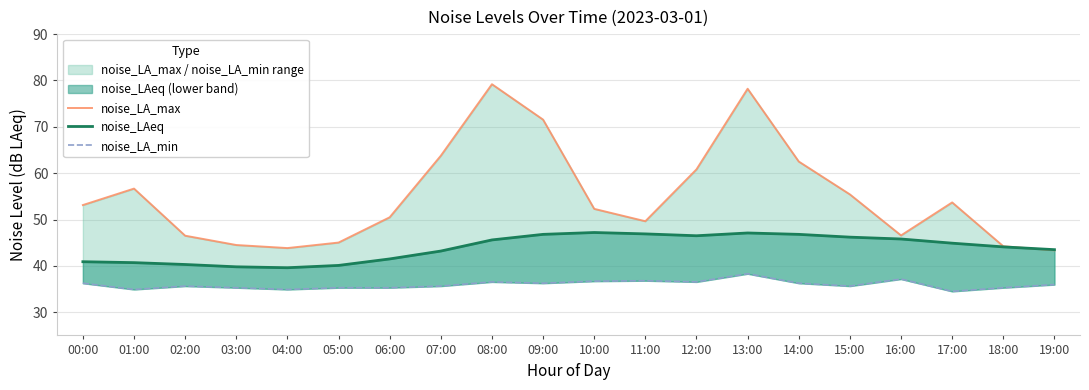

Count the number of data series in this chart.

3